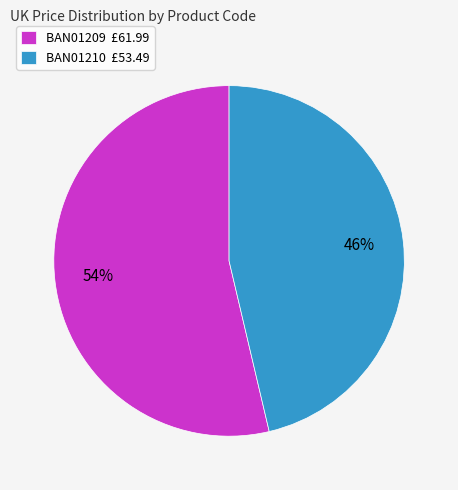

To the nearest percent, what portion does BAN01210 represent?

46%